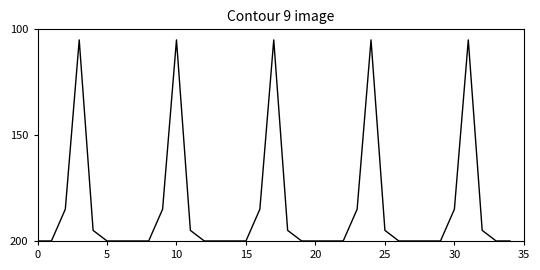

Reading right to left, list all the values displayed in this chart.

200.0	200.0	195.0	105.0	185.0	200.0	200.0	200.0	200.0	195.0	105.0	185.0	200.0	200.0	200.0	200.0	195.0	105.0	185.0	200.0	200.0	200.0	200.0	195.0	105.0	185.0	200.0	200.0	200.0	200.0	195.0	105.0	185.0	200.0	200.0